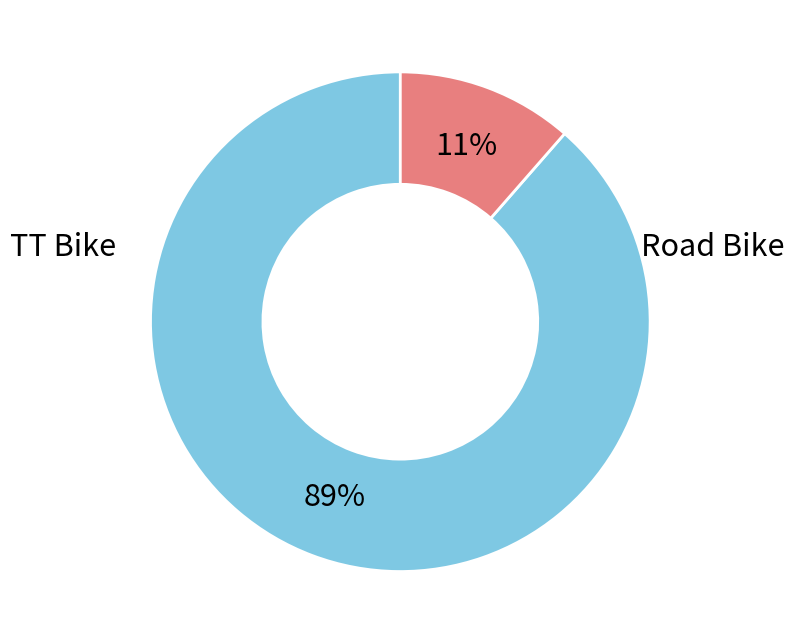

Does any single category account for the majority?

Yes